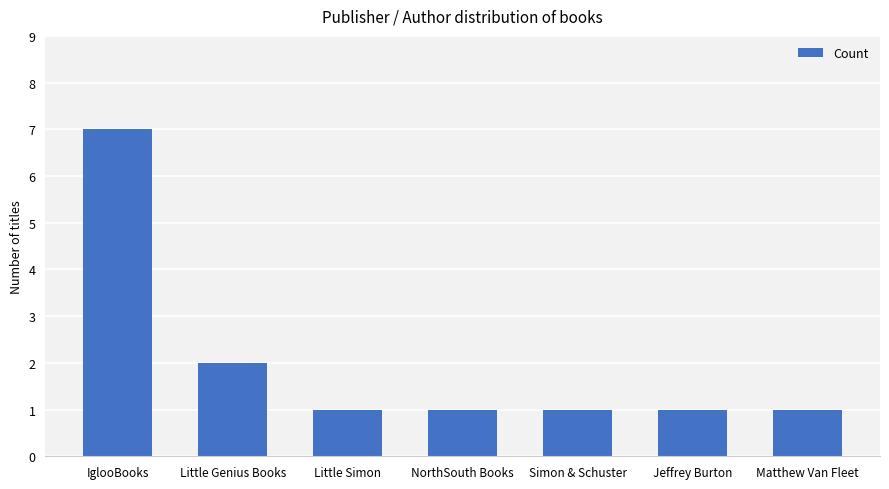

Reading left to right, list all the values displayed in this chart.

7	2	1	1	1	1	1